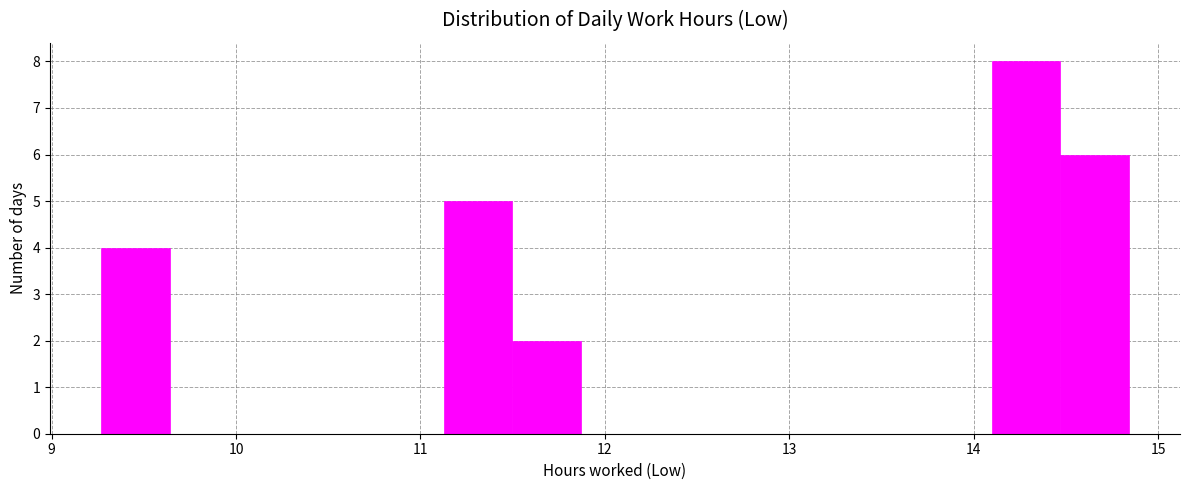

Read against the x-axis, roughly where is the centre of the tallest bar?

14.3